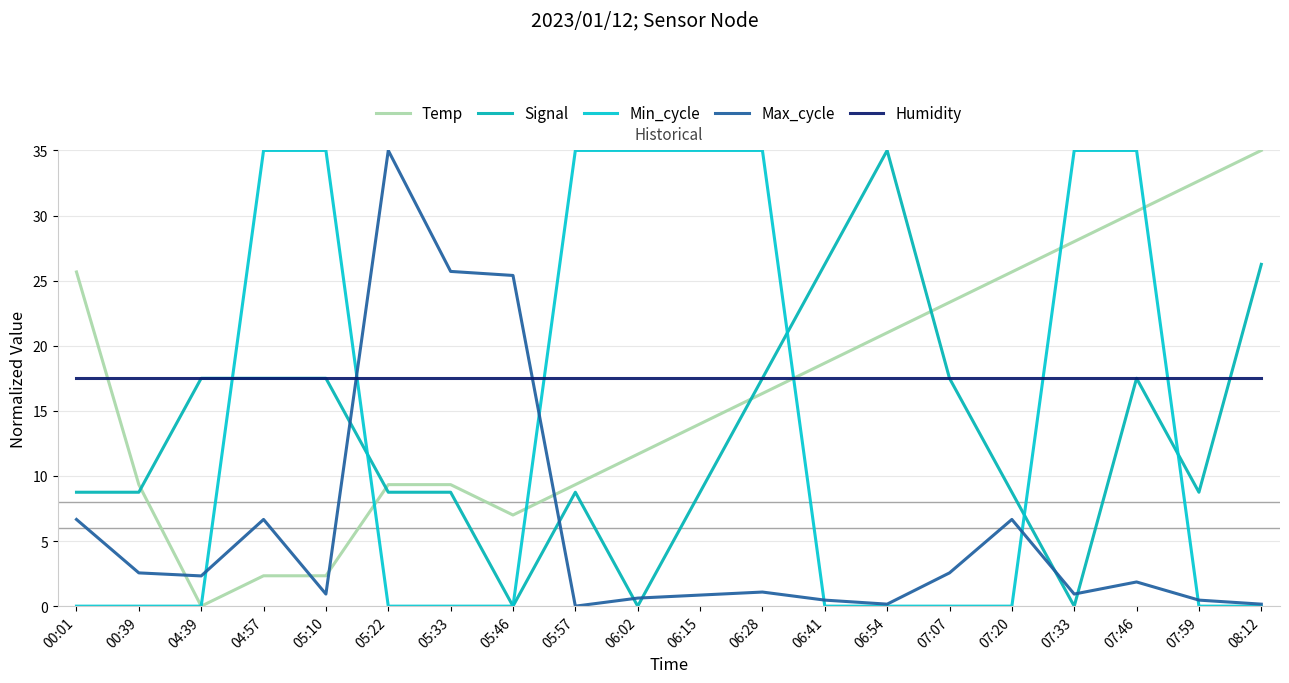

Is this an area chart (filled region under the line)?

No